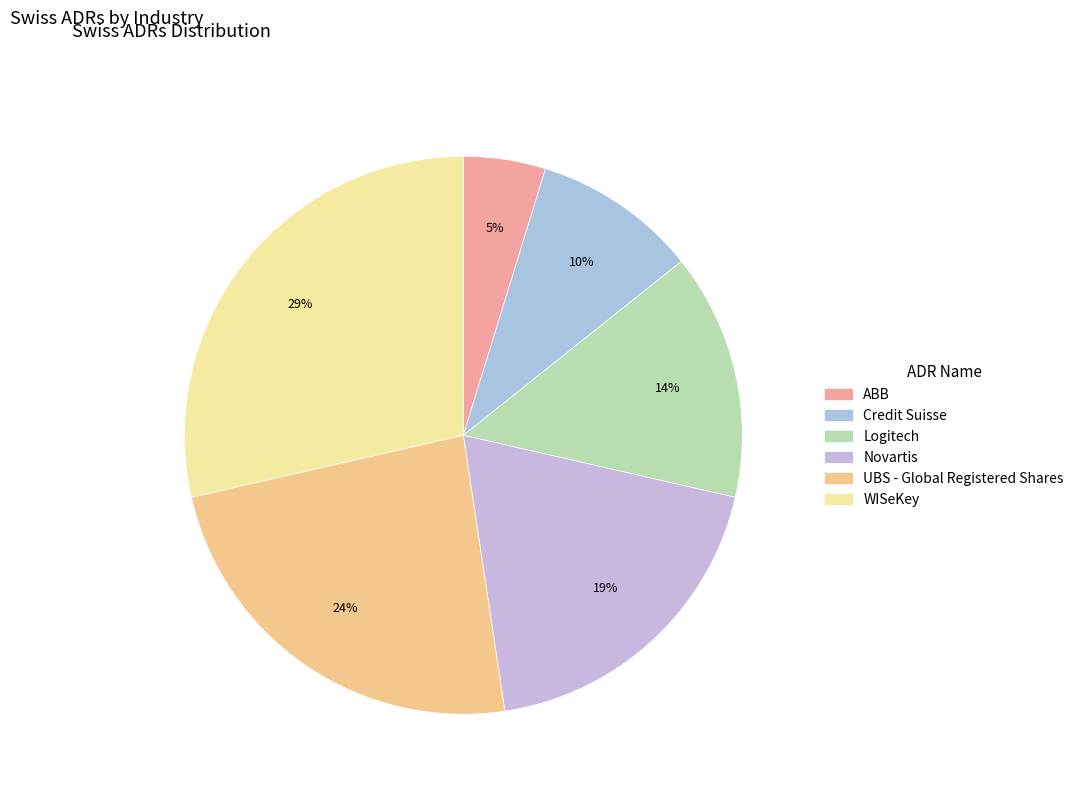

How many segments does this pie chart have?

6